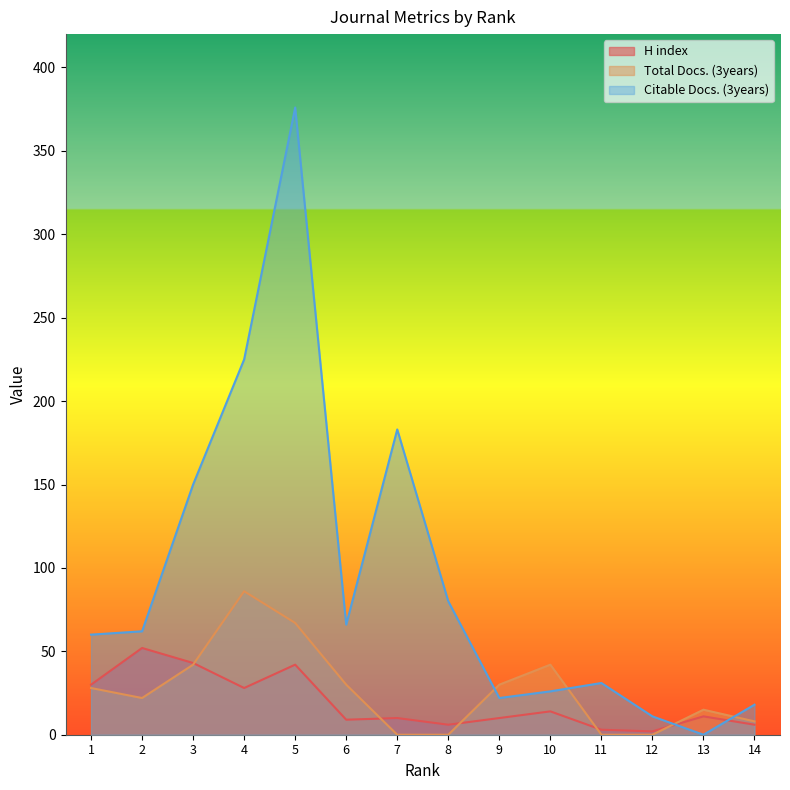

Where is the first local minimum for Citable Docs. (3years)?

6